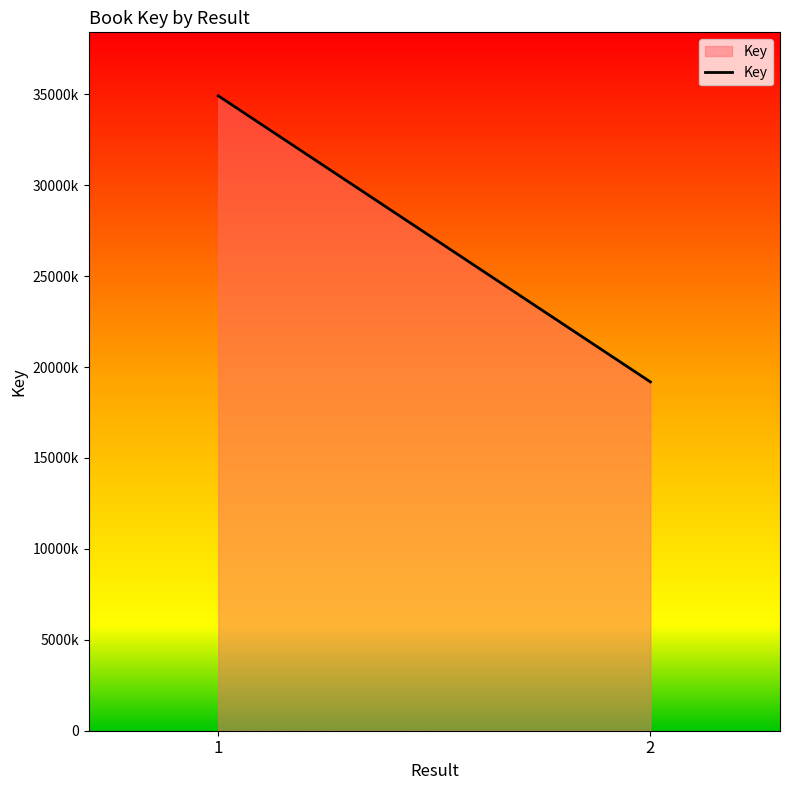

List the labels in order of value, largest first.

1, 2